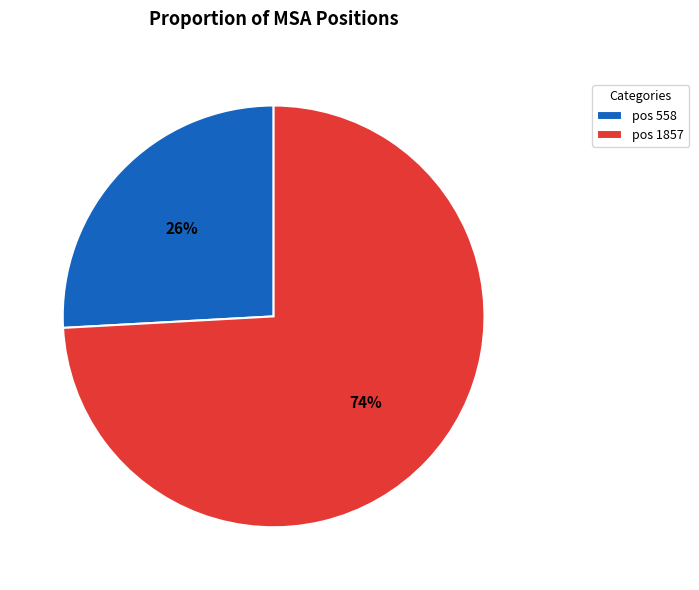

How many slices are in this pie chart?

2